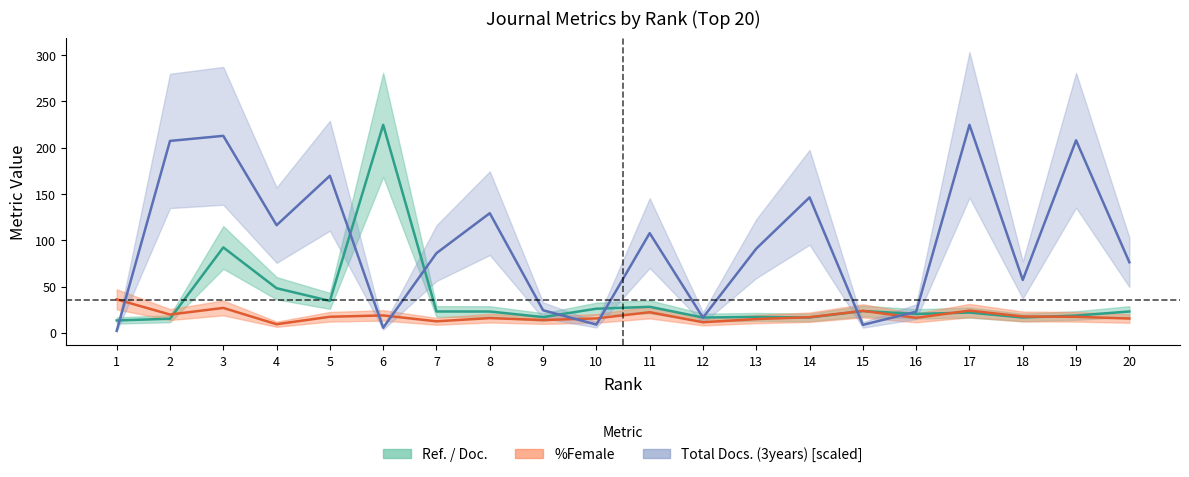

True or false: Ref. / Doc. and %Female intersect in this chart.

True